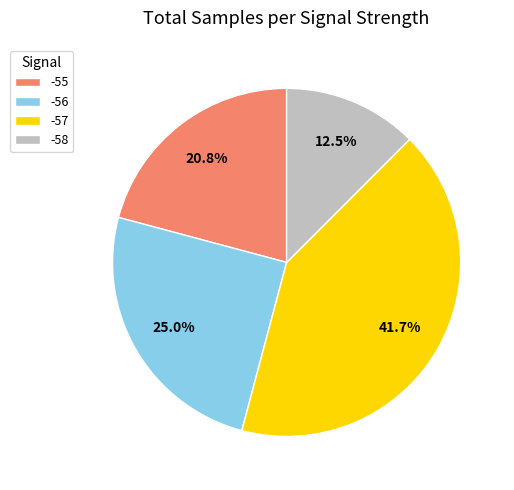

To the nearest percent, what percentage of the pie is -57?

42%